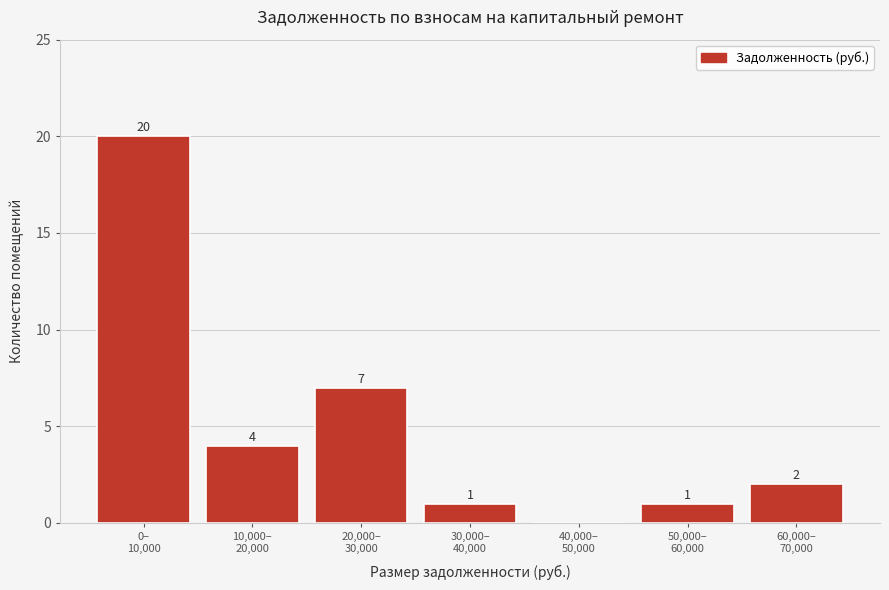

What is the sum of all values?

35